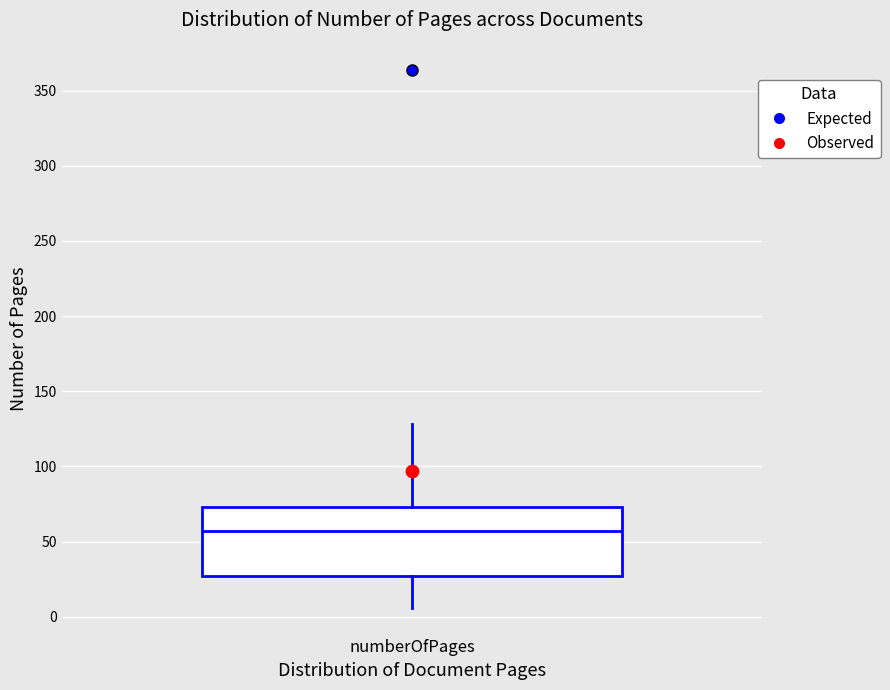

Read this box plot against the y-axis: the position of the median line, the range covered by the box, and the ends of both whiskers. The values are not printed on the chart, so give them approximately, as read against the axis.

median 55, box 25 to 75, whiskers 5 to 130